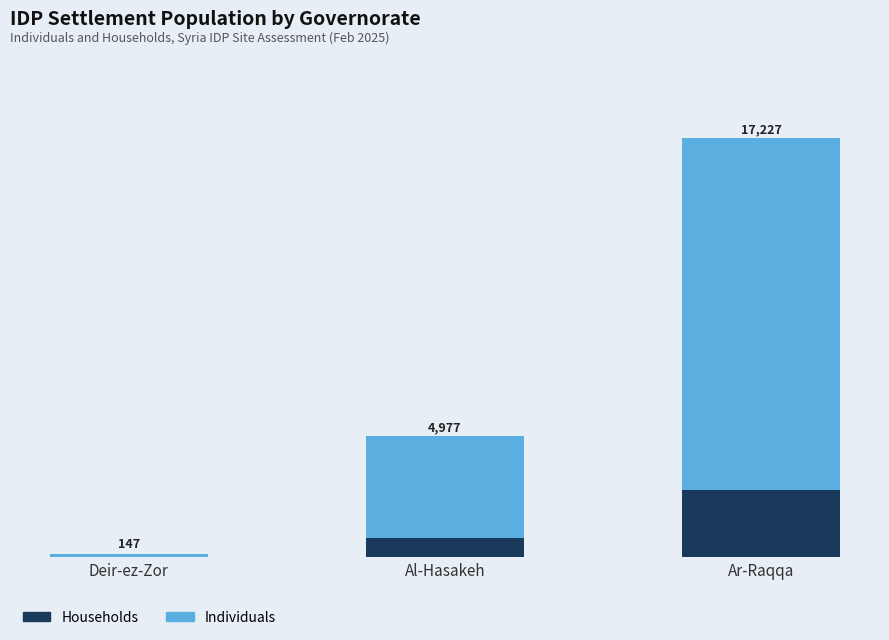

What is the sum of all Households values?

3578